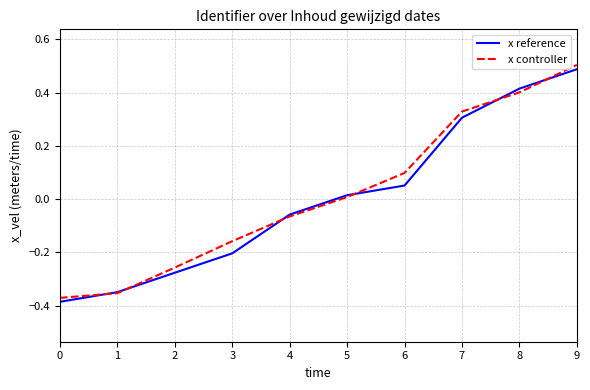

Rank the series by their average value, from lowest to highest.

x reference, x controller